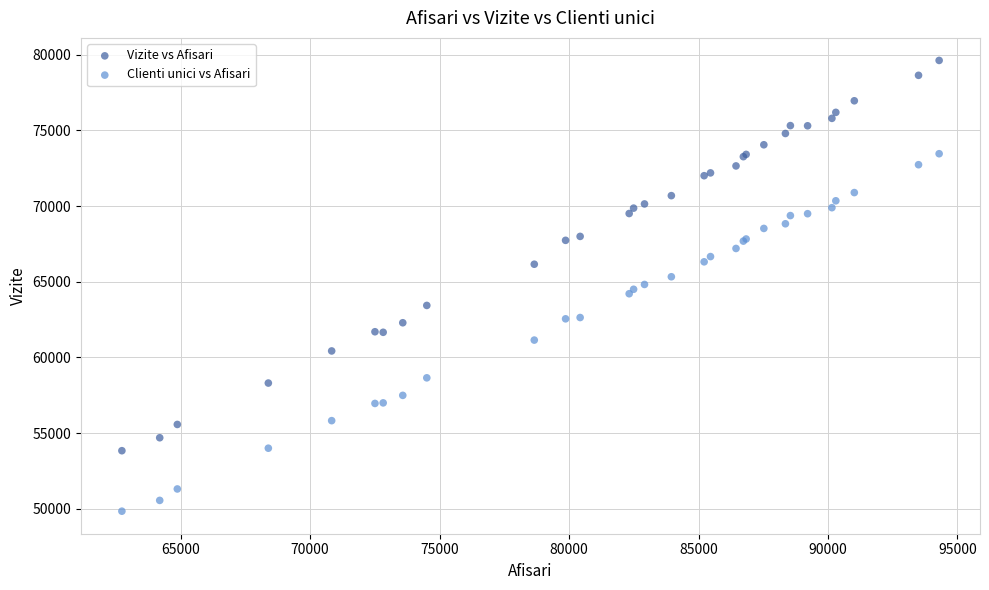

Which series contains the highest Y value?

Vizite vs Afisari